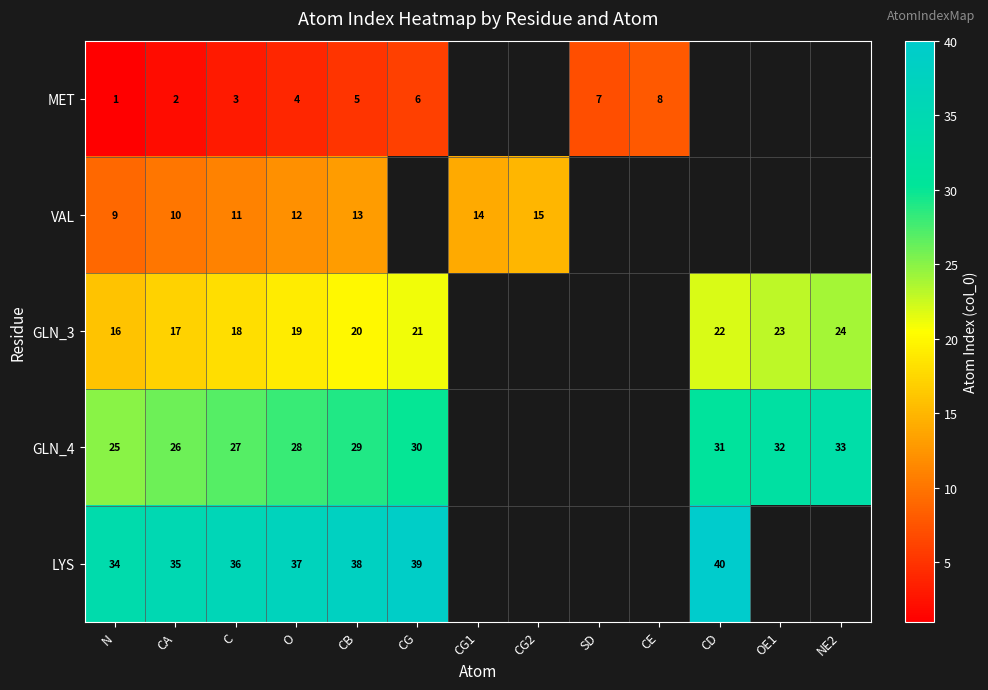

The value of GLN_4 at O is 28. True or false?

True